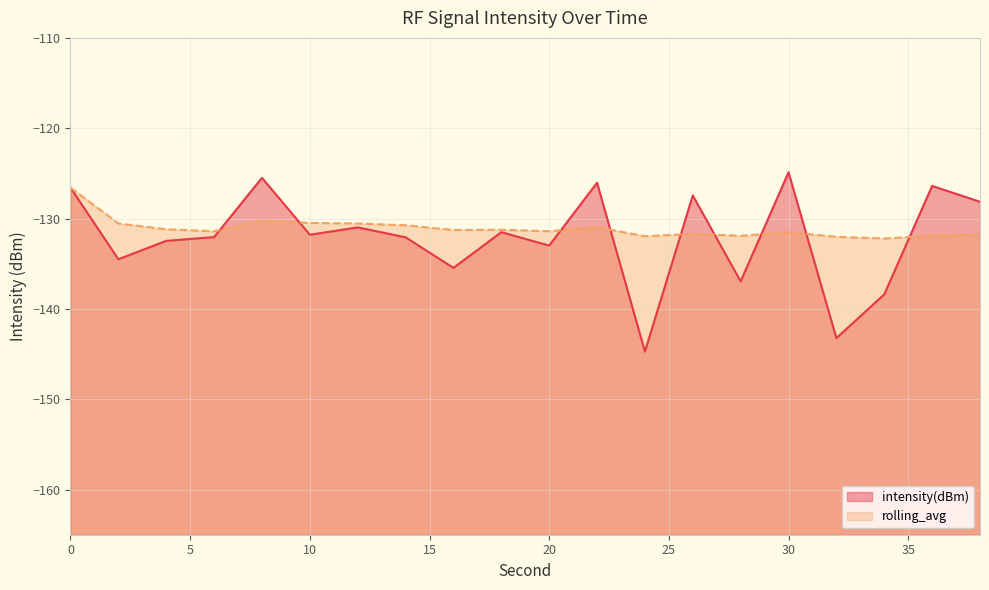

Where is rolling_avg nearest to the value -129?

8